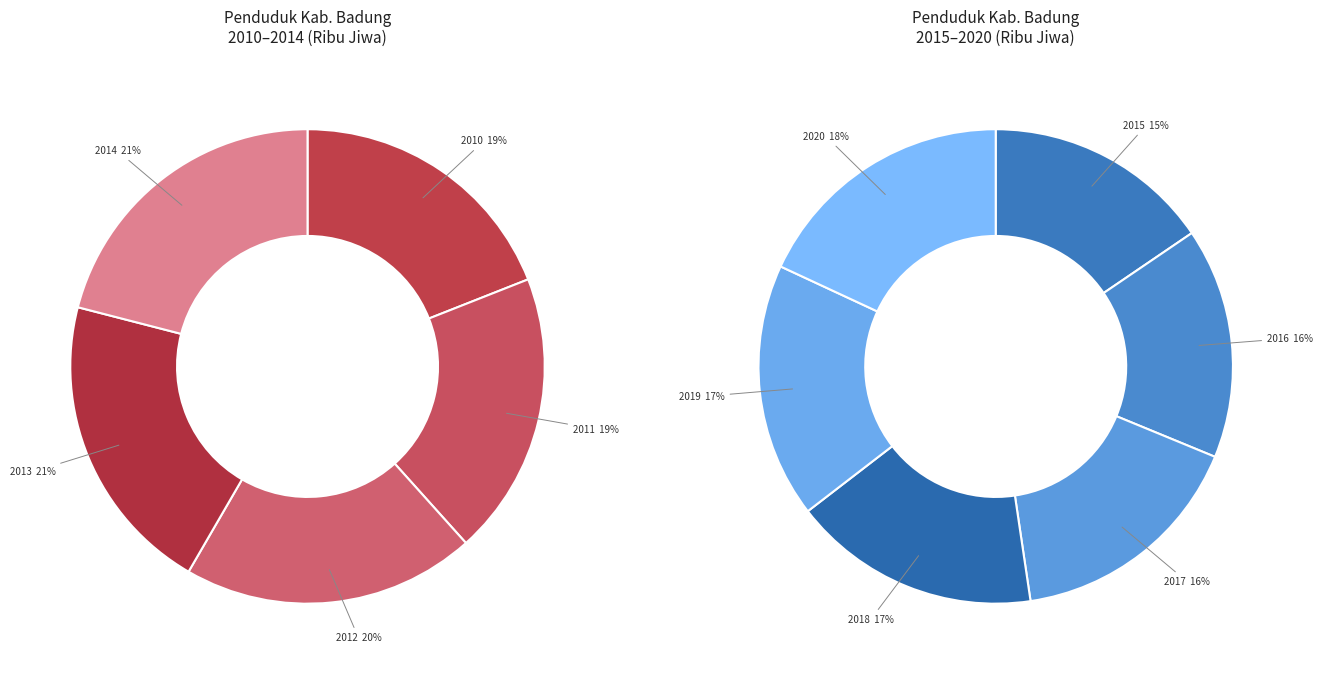

How many segments does this pie chart have?

11